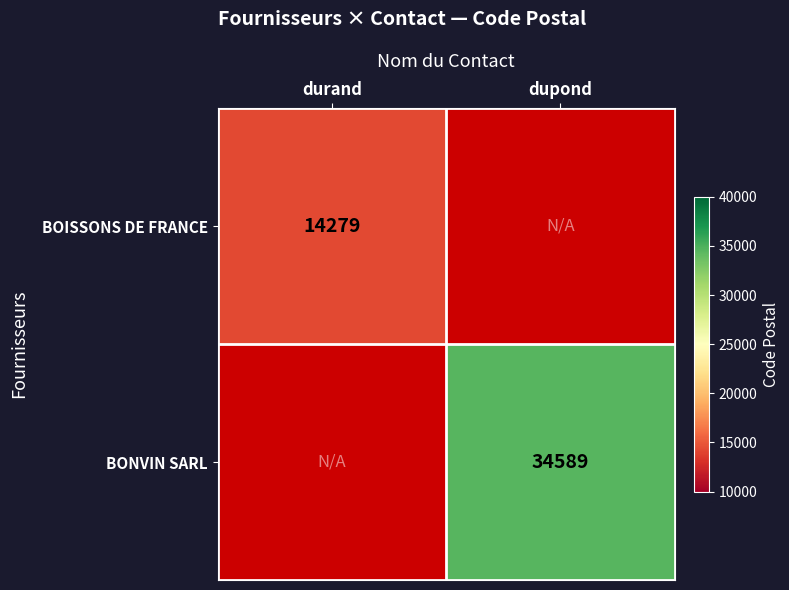

Which has a higher value, dupond or durand?

durand